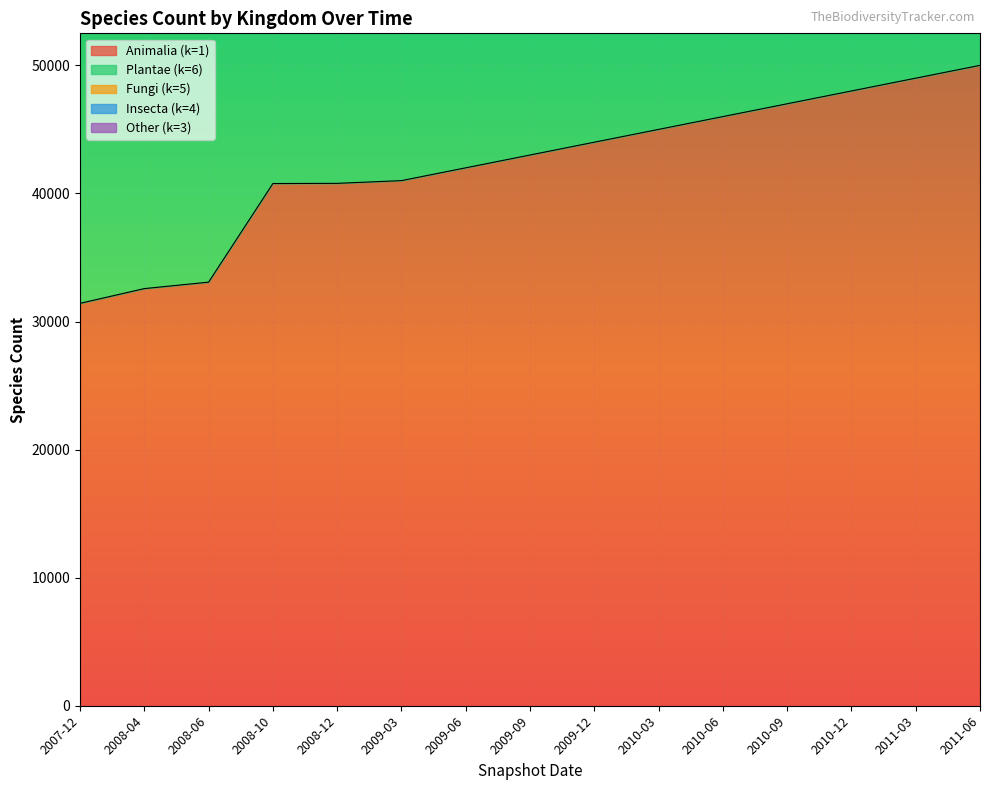

What is the difference between the maximum and minimum values in the Insecta (k=4) series?

26568